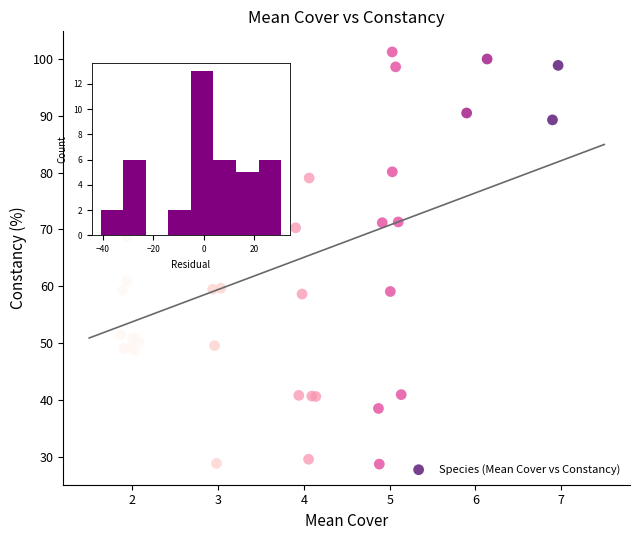

What Y value in the scatter plot is closest to 64?

61.0